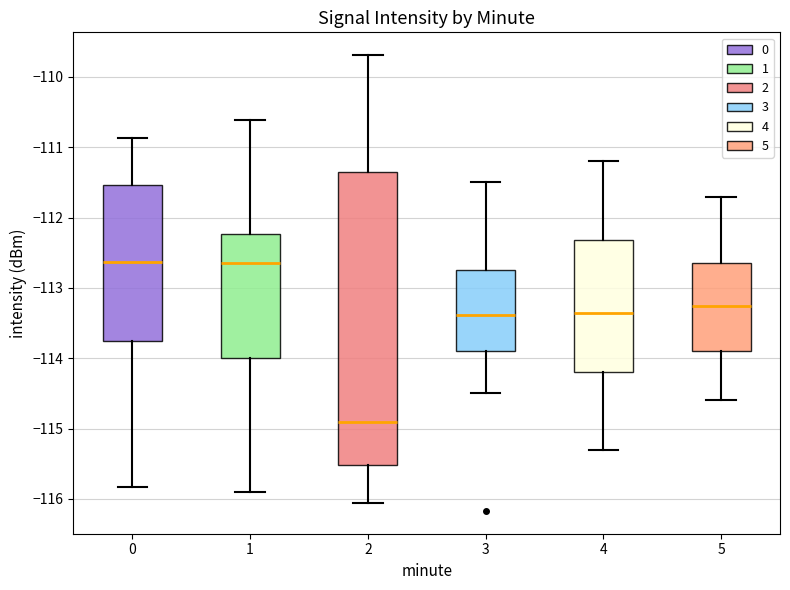

Which box is the tallest, from its lower edge to its upper edge?

2